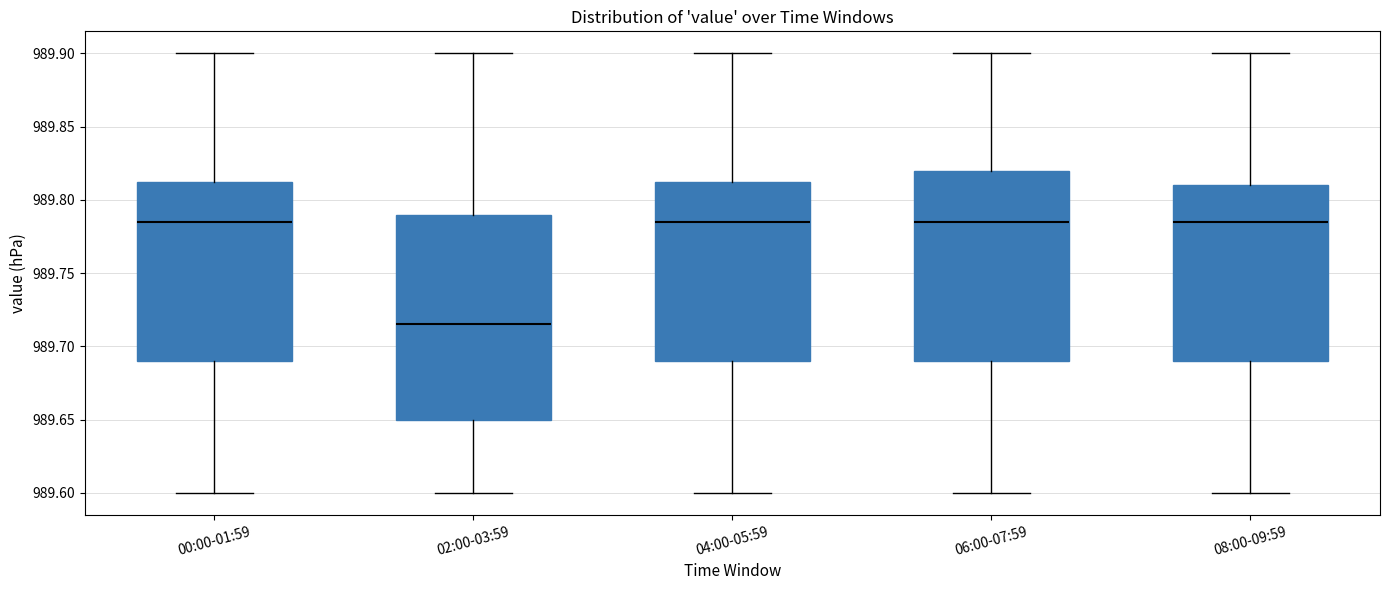

Comparing the boxes themselves (not the whiskers), which one is the tallest?

02:00-03:59